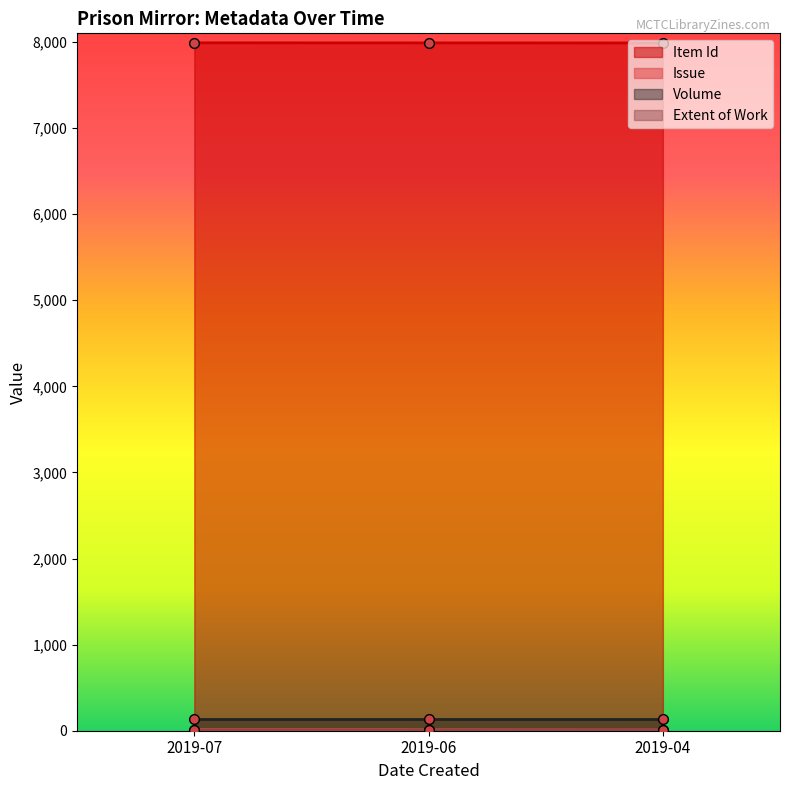

Is the value of Issue at 2019-07 greater than the value of Item Id at 2019-07?

No